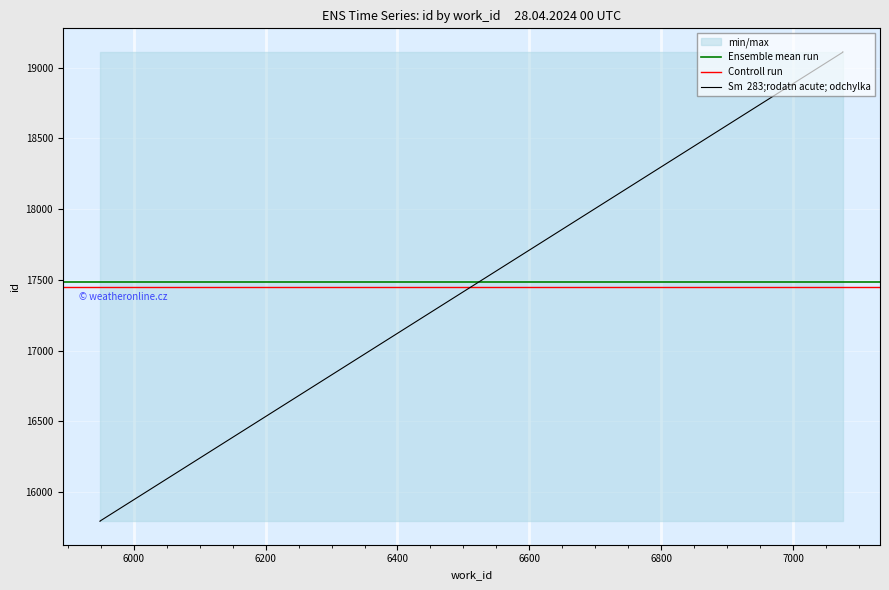

Does the chart display data point markers on the line(s)?

No